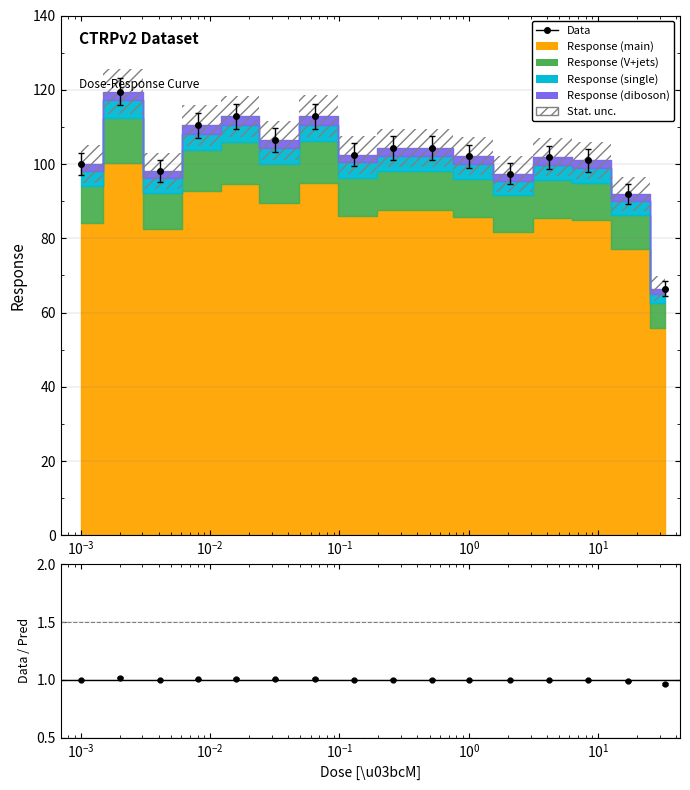

How many values are below 102?

7